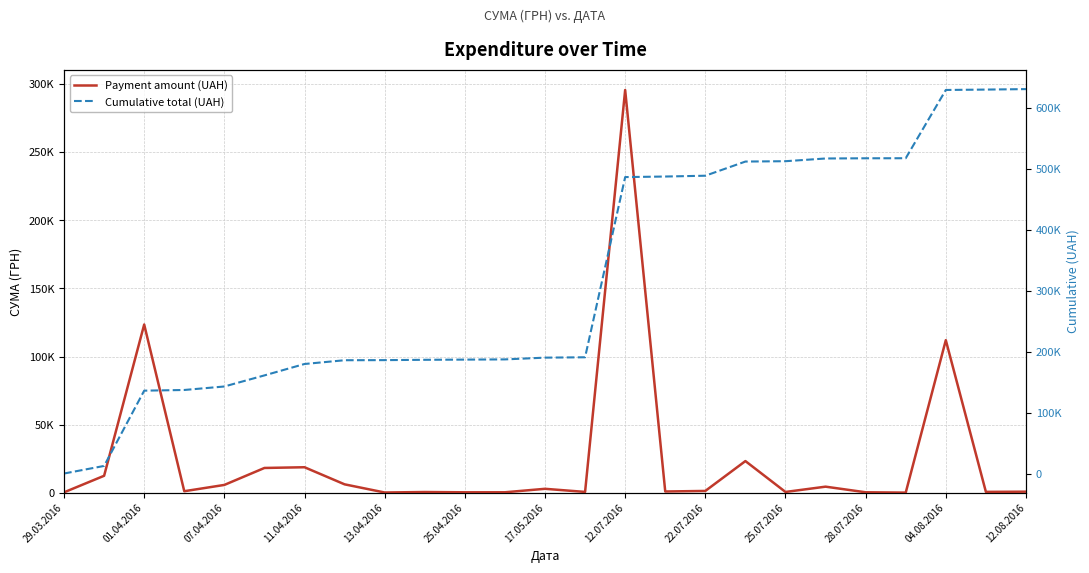

True or false: Cumulative total (UAH) and Payment amount (UAH) cross at least once.

False